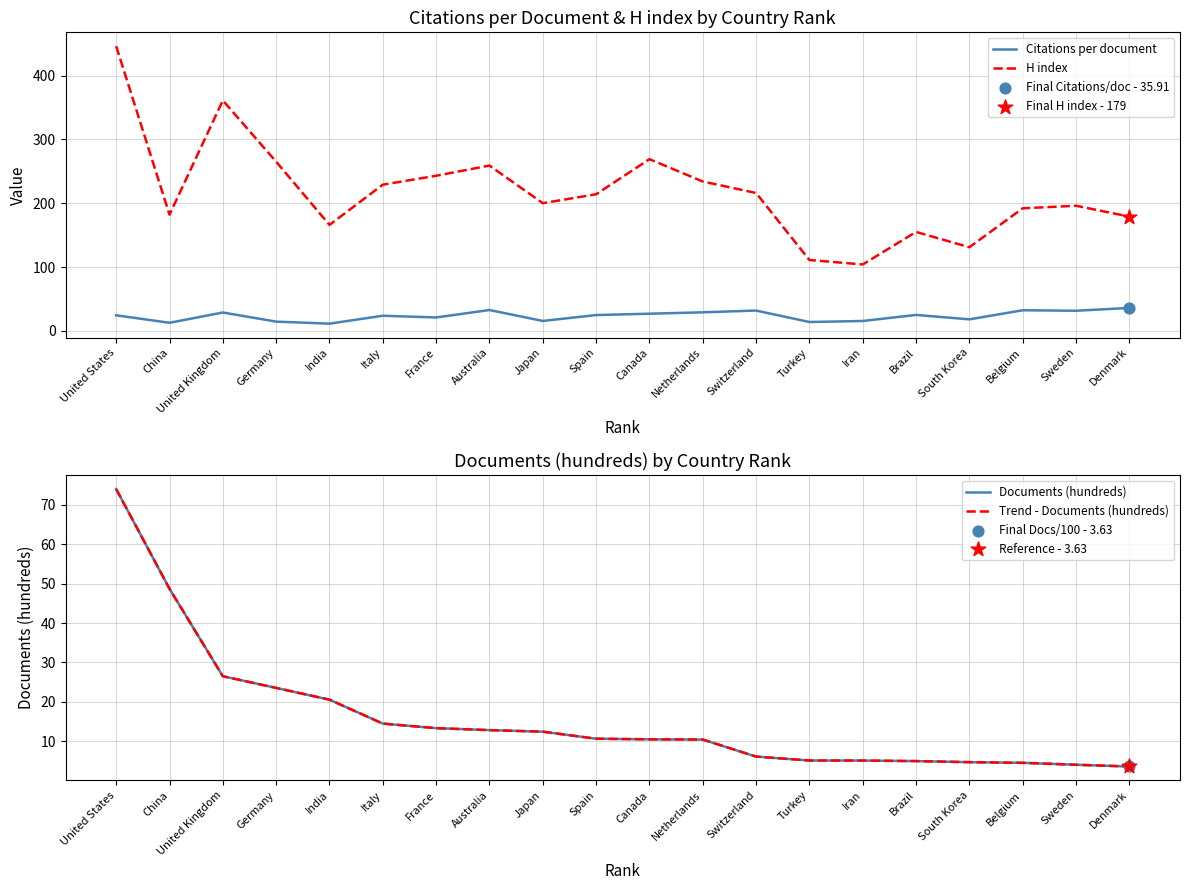

Which series reaches the minimum Y coordinate?

Documents (hundreds)